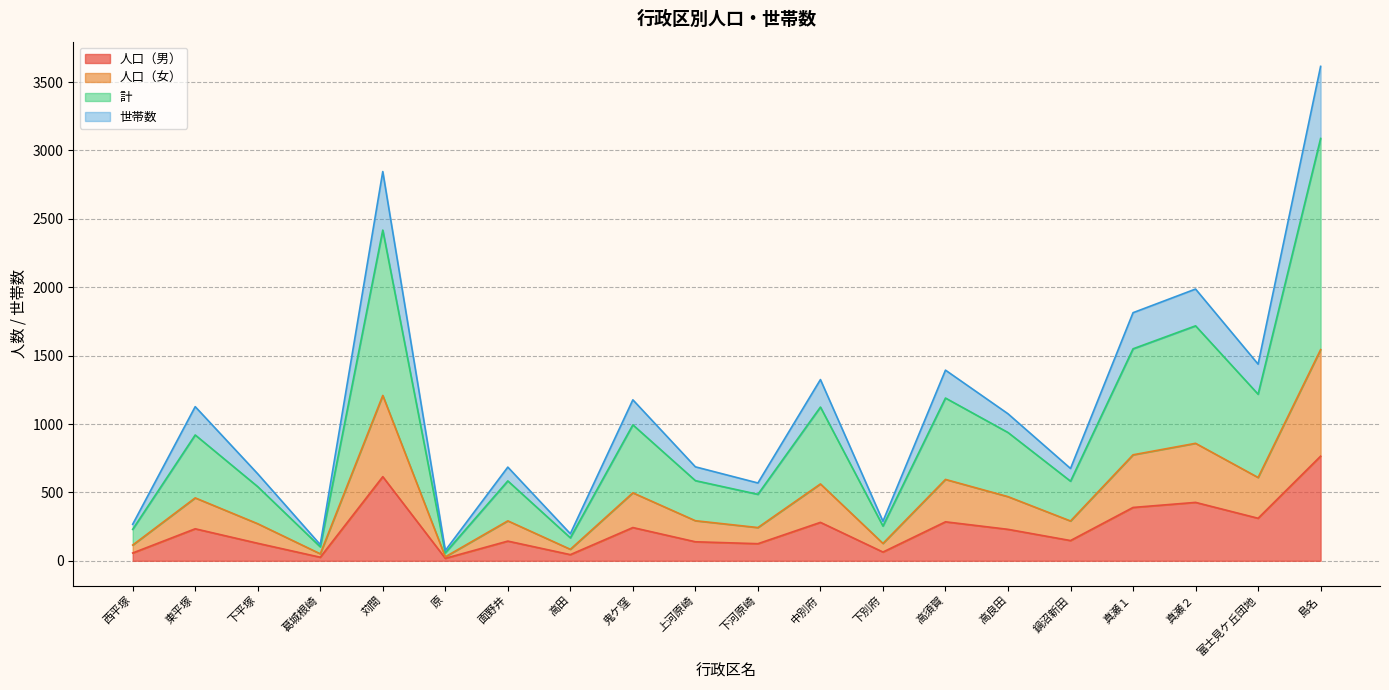

What is the total value across all series at 高須賀?

1394